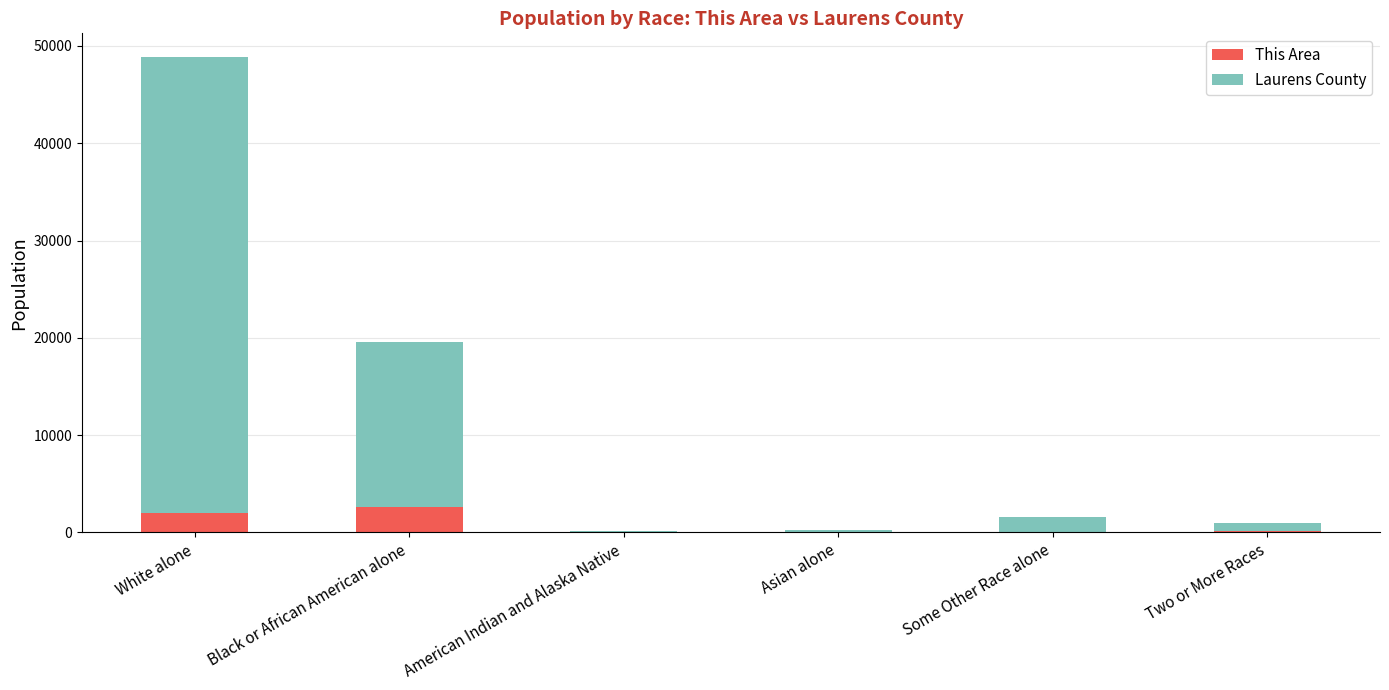

What is the total value across all series at Black or African American alone?

19559